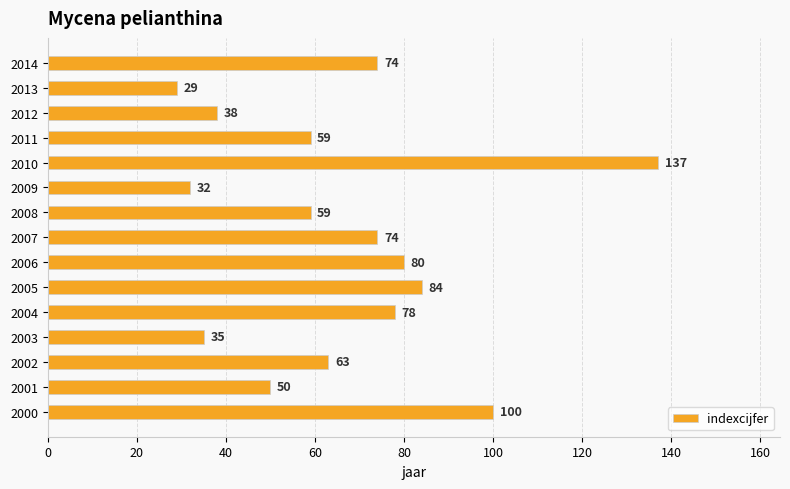

Between 2008 and 2000, which is larger?

2000